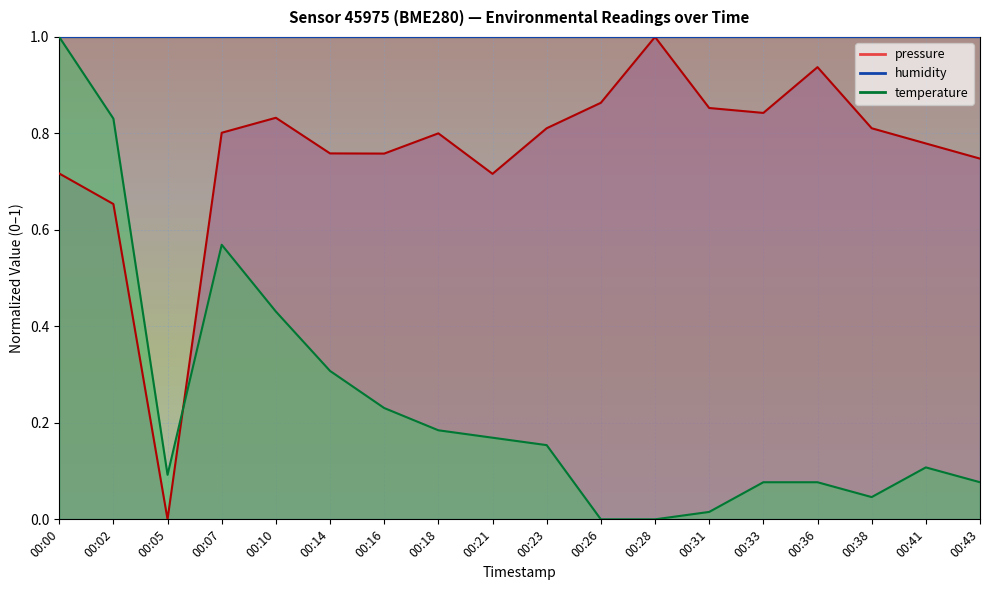

What is the difference between the maximum and minimum values in the temperature series?

1.0